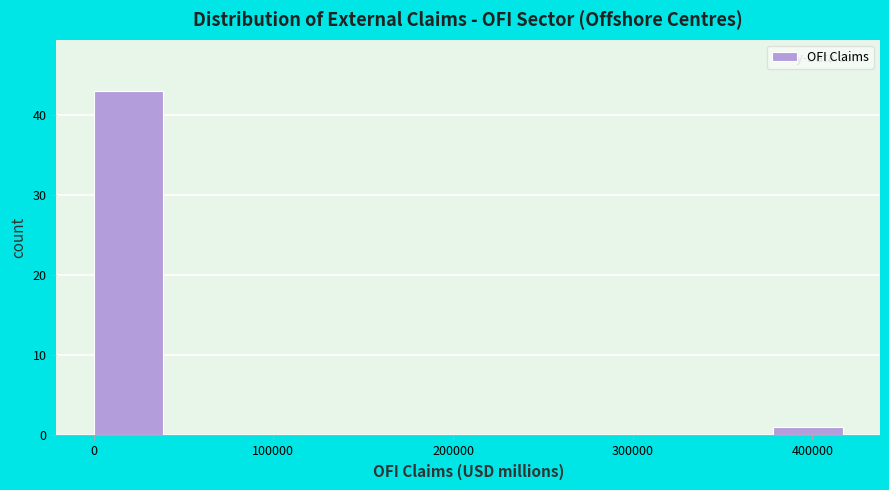

What is the height of the bar covering 380000 to 420000 on the x-axis? Neither the bar edges nor the heights are printed on the chart, so give them approximately, as read against the axes.

1